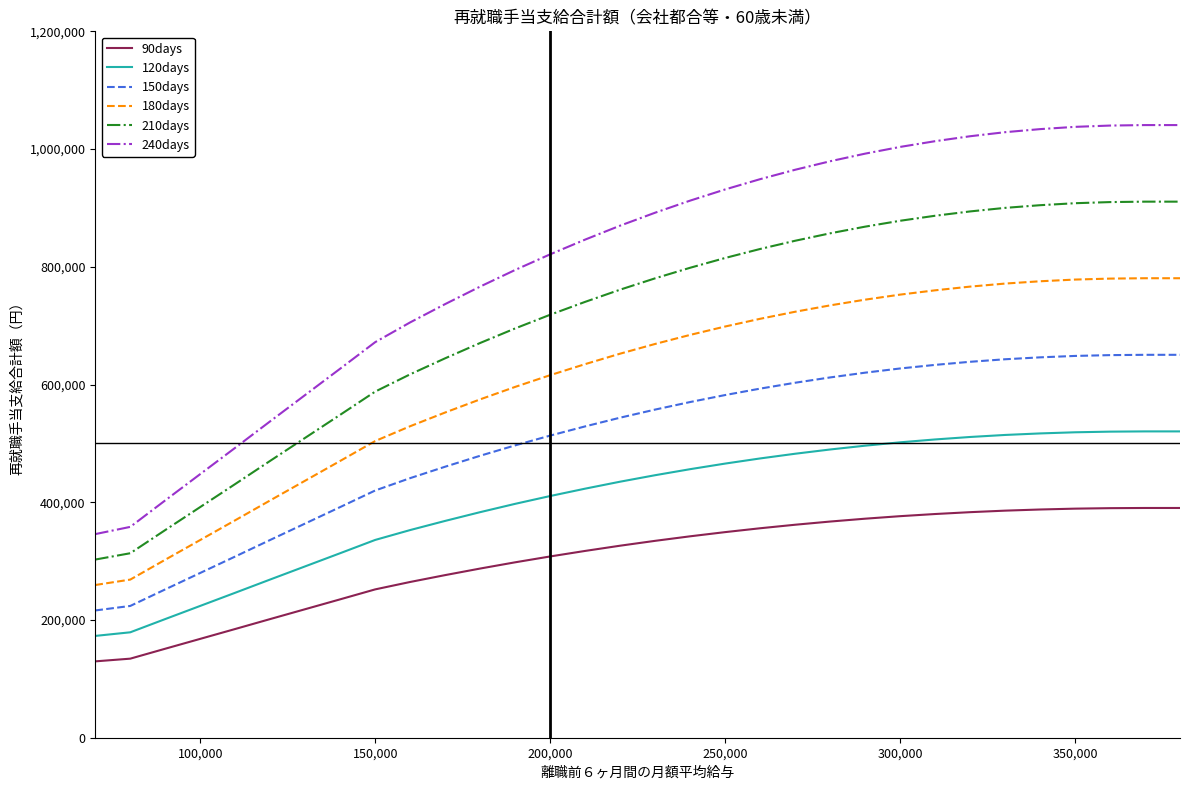

List the series in order of their peak value, lowest first.

90days, 120days, 150days, 180days, 210days, 240days